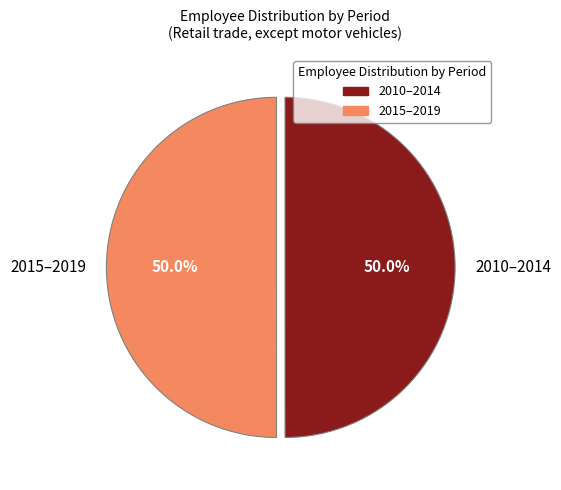

How many segments does this pie chart have?

2